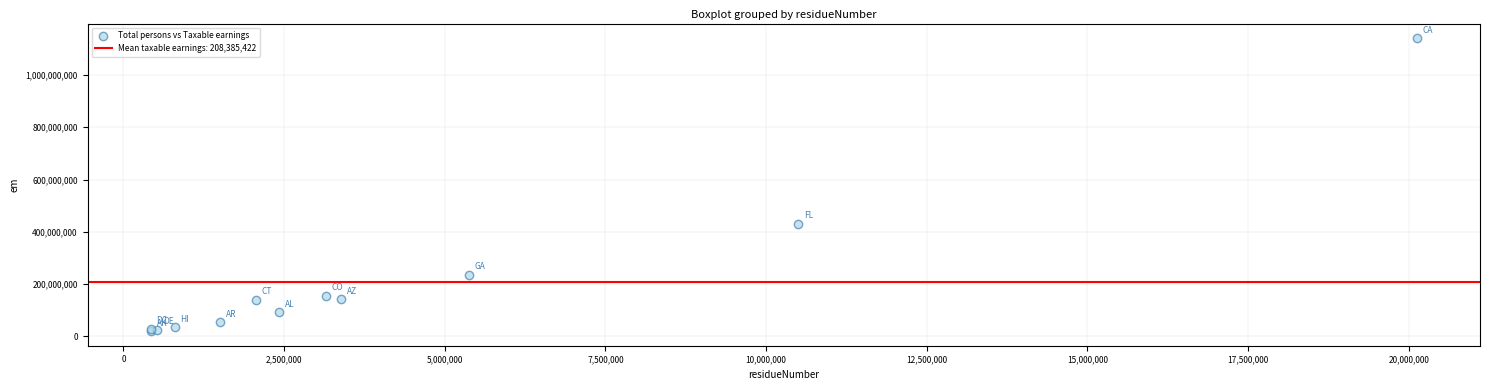

What Y value in the scatter plot is closest to 580461713?

431256119